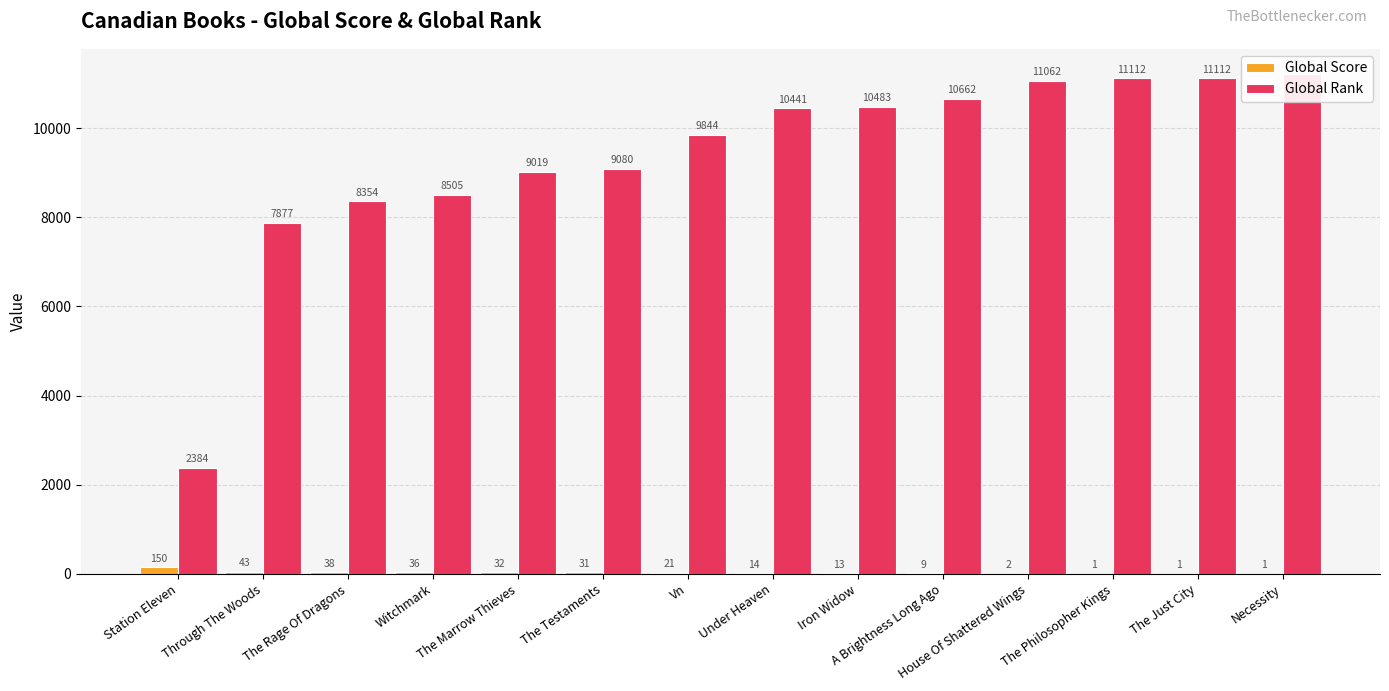

At how many categories does at least one series exceed 5496?

13